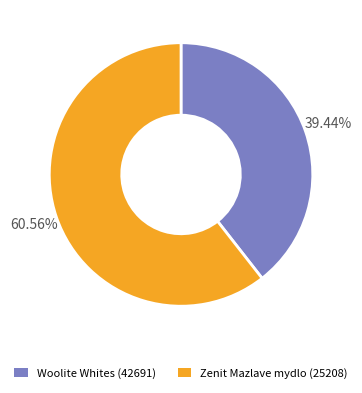

Is Zenit Mazlave mydlo (25208) the majority of the pie?

Yes